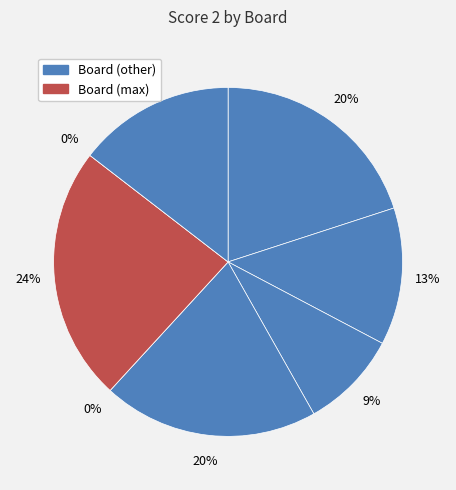

Does any single category account for the majority?

No